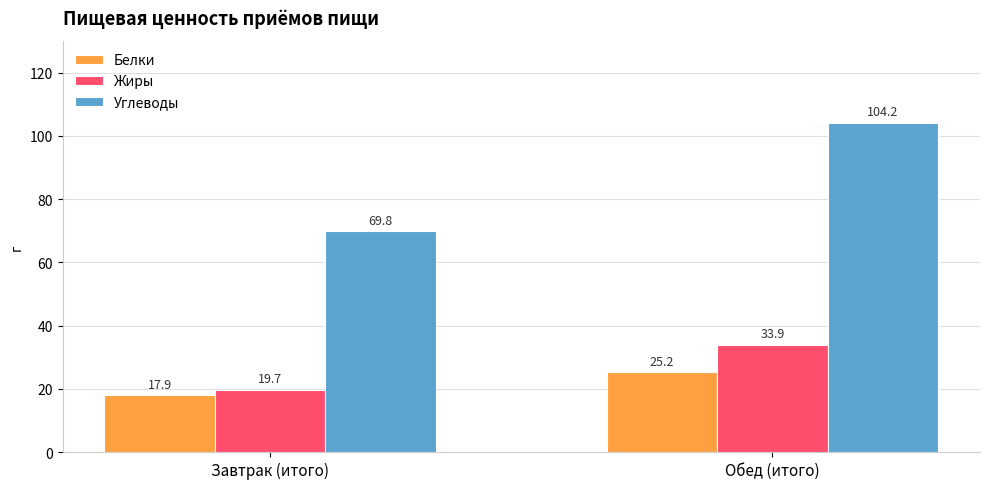

At which category does the chart reach its peak across all series?

Обед (итого)